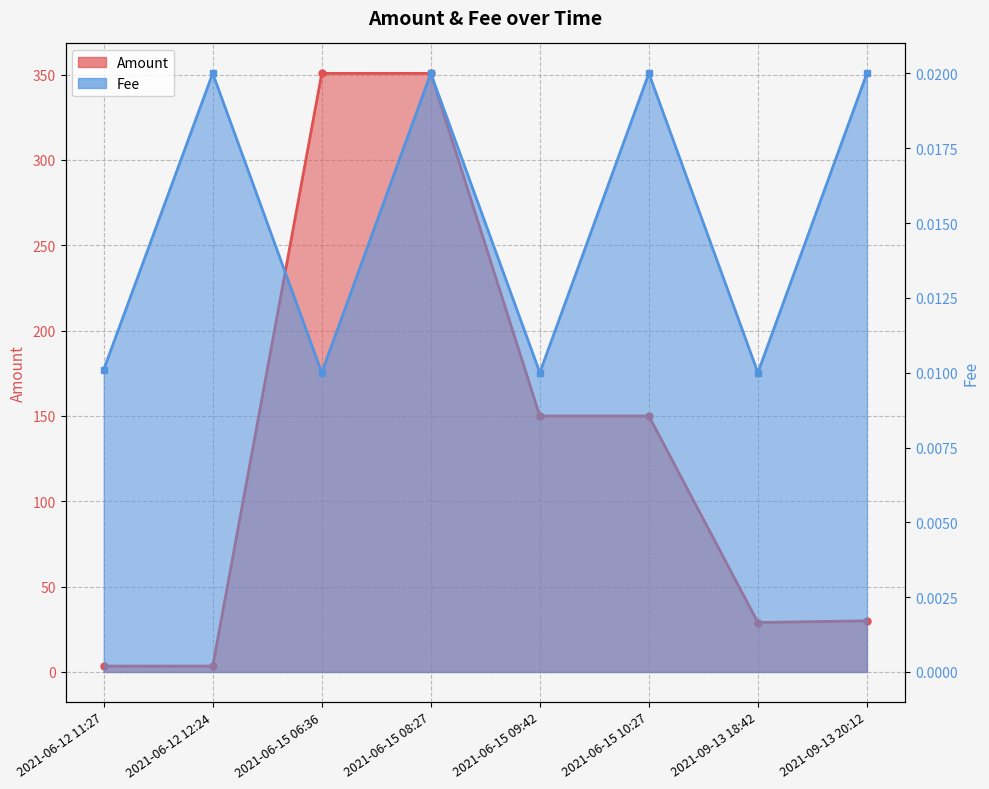

At 2021-06-12 11:27, list the series in order from smallest to largest.

Fee, Amount